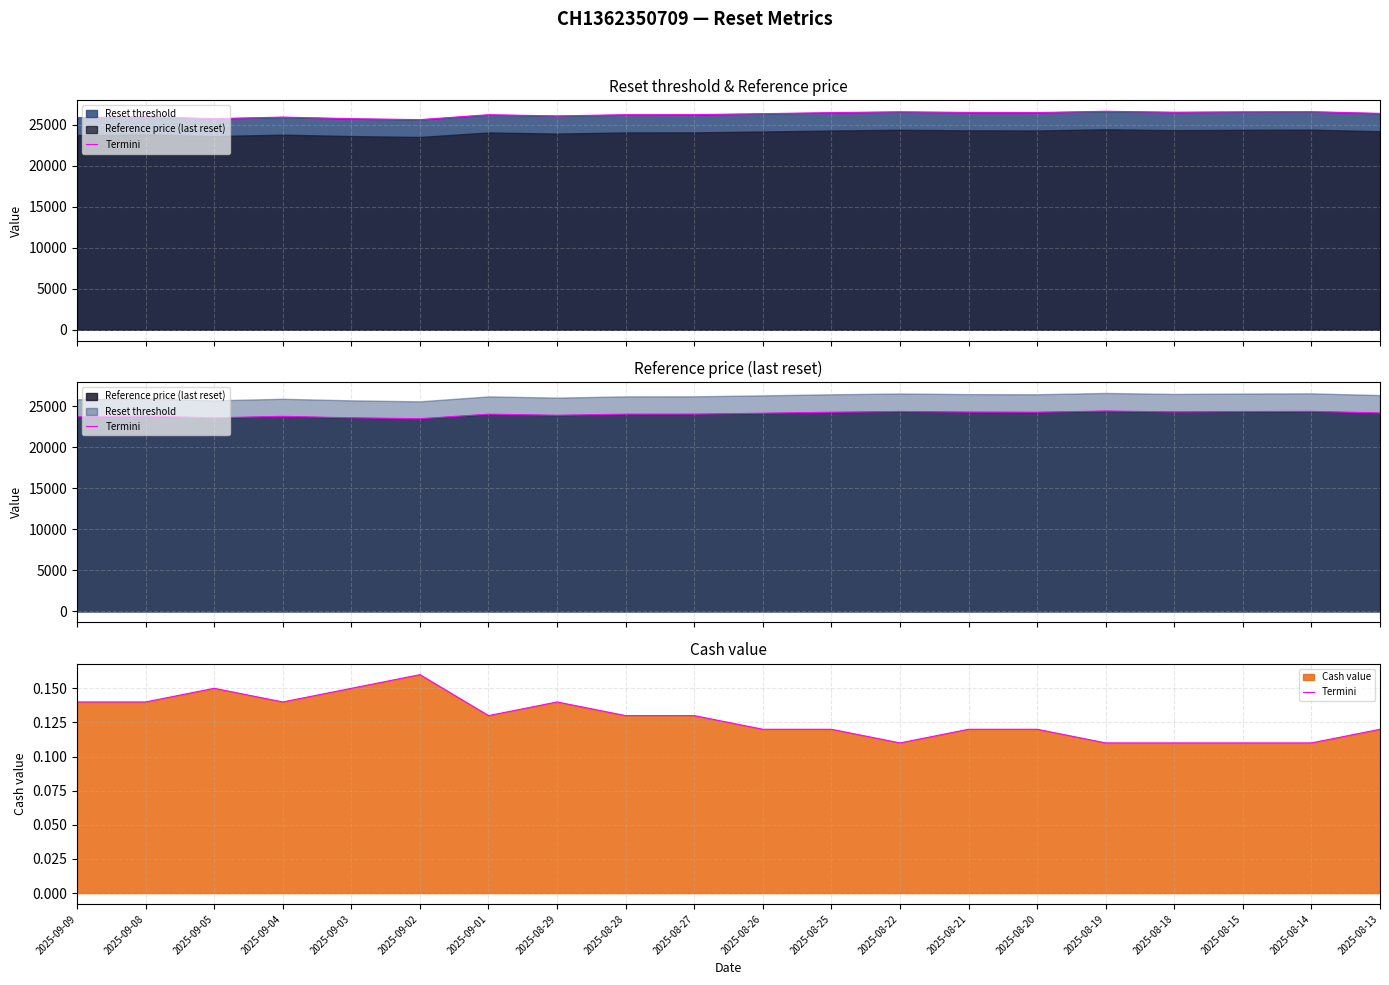

Rank the categories by value from lowest to highest.

2025-08-22, 2025-08-19, 2025-08-18, 2025-08-15, 2025-08-14, 2025-08-26, 2025-08-25, 2025-08-21, 2025-08-20, 2025-08-13, 2025-09-01, 2025-08-28, 2025-08-27, 2025-09-09, 2025-09-08, 2025-09-04, 2025-08-29, 2025-09-05, 2025-09-03, 2025-09-02